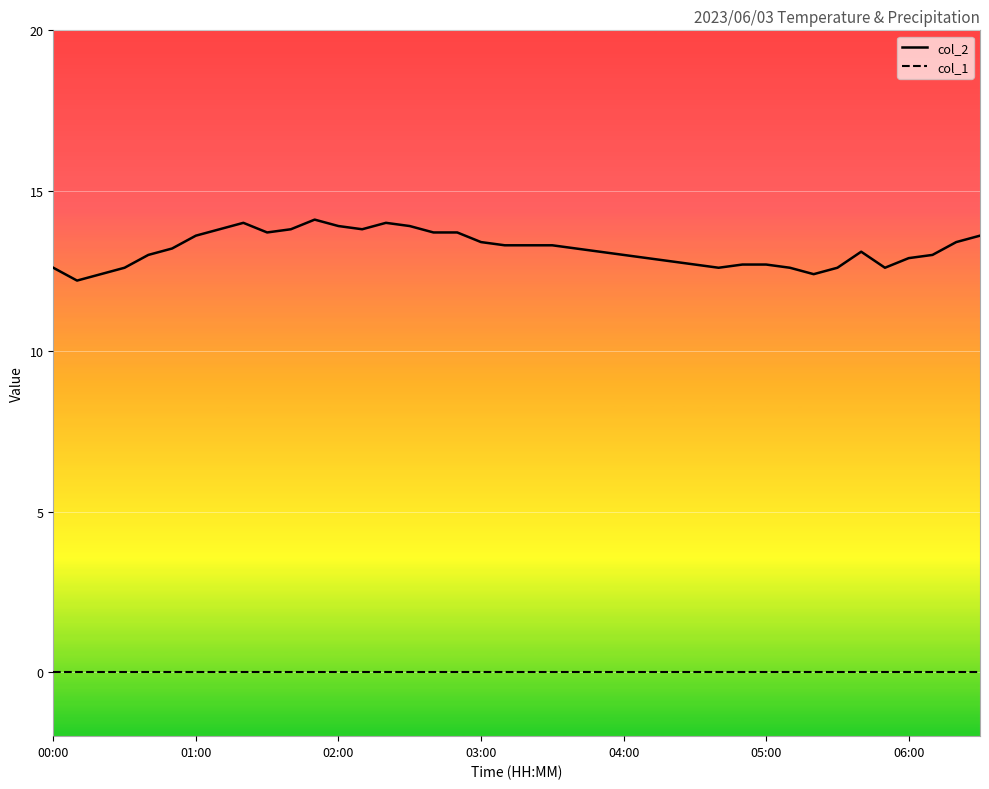

Rank the series by their average value, from highest to lowest.

col_2, col_1